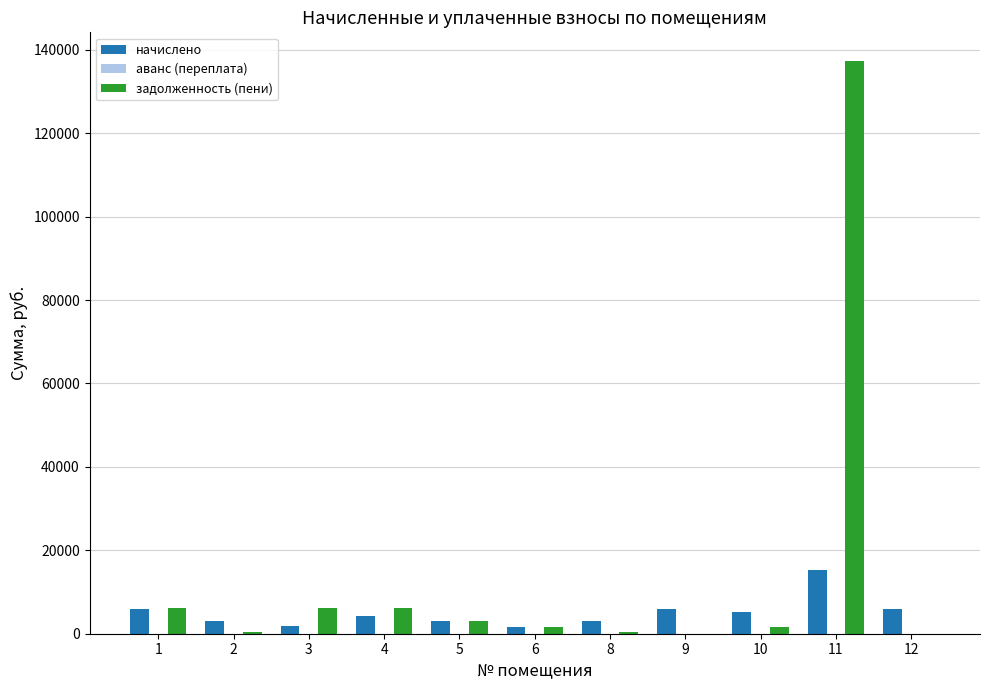

What is the spread (max minus min) of values at 1?

6144.6